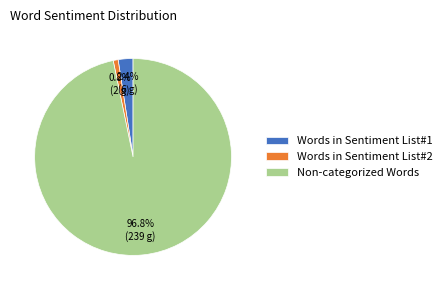

Which has a higher value, Words in Sentiment List#2 or Words in Sentiment List#1?

Words in Sentiment List#1